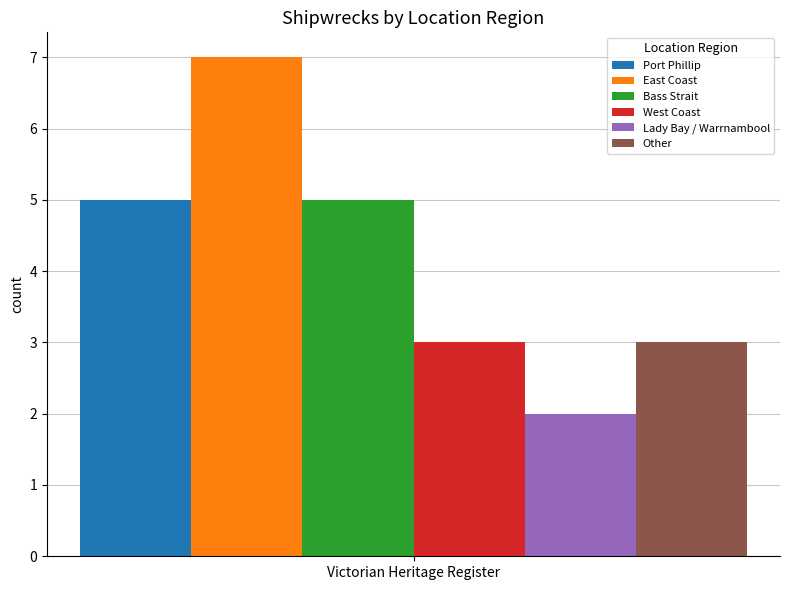

What value does the West Coast series have at Victorian Heritage Register?

3